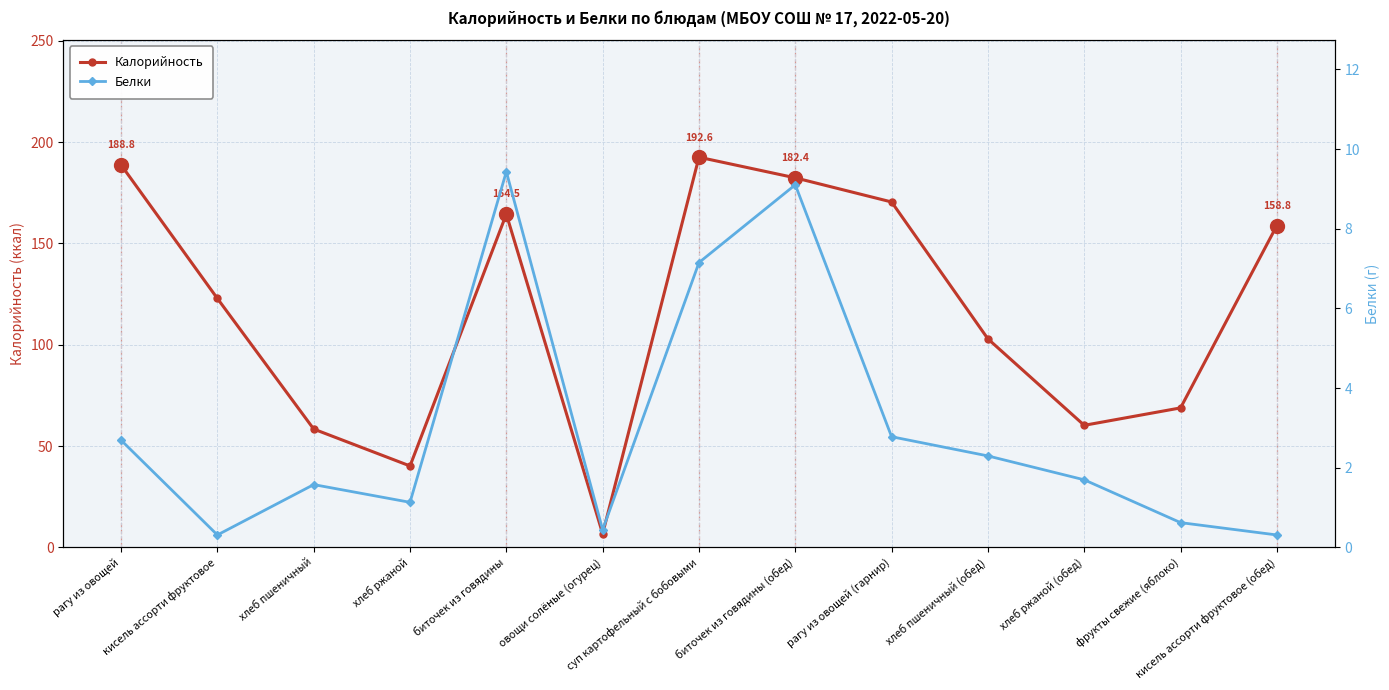

Reading left to right, list all the values displayed in this chart.

Калорийность: 188.8	122.8	58.4	40.2	164.5	6.7	192.6	182.4	170.5	102.9	60.2	68.8	158.8
Белки: 2.7	0.3	1.6	1.1	9.4	0.4	7.2	9.1	2.8	2.3	1.7	0.6	0.3